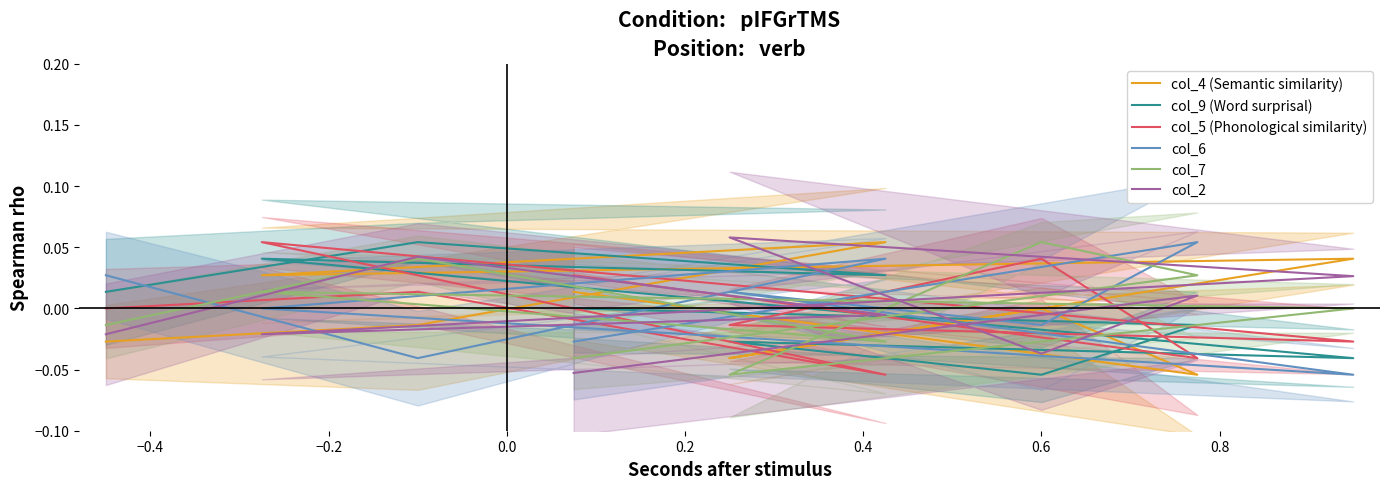

At how many categories does at least one series exceed 0?

9